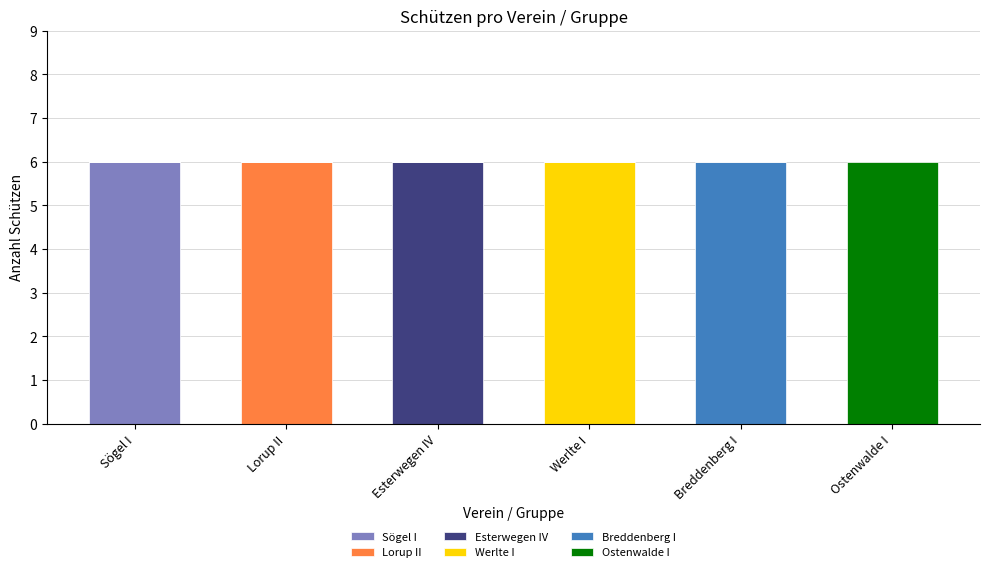

What is the highest value of the Sögel I series?

6